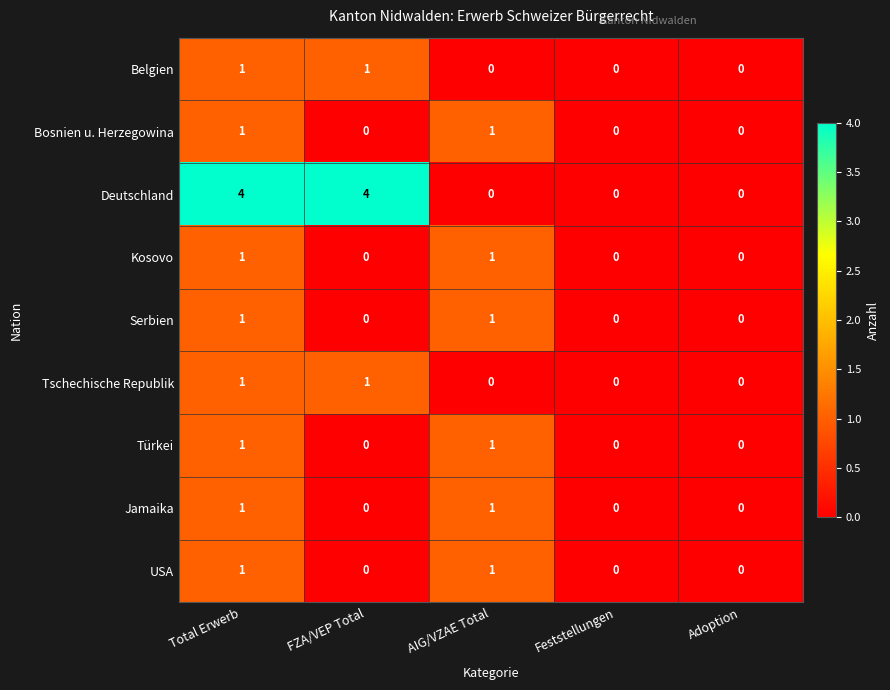

Count the Serbien values in the range 0 to 1.

5